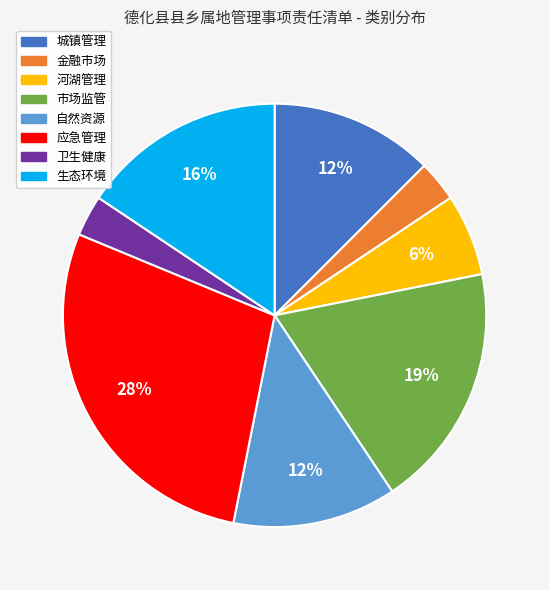

Which category has the biggest portion of the pie?

应急管理